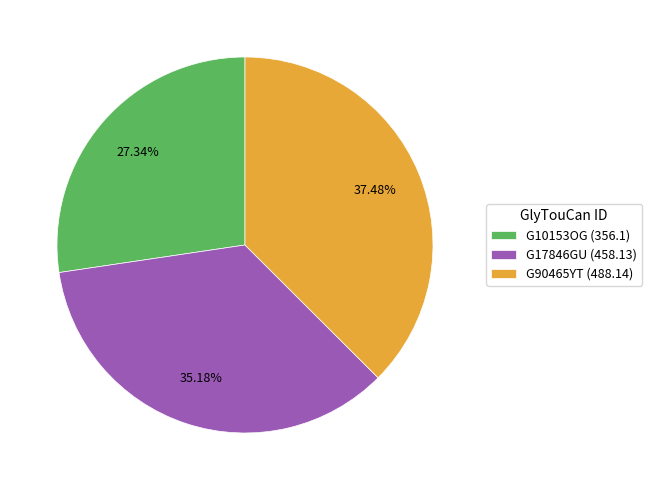

To the nearest percent, what is the difference between the G90465YT and G10153OG slice percentages?

10%